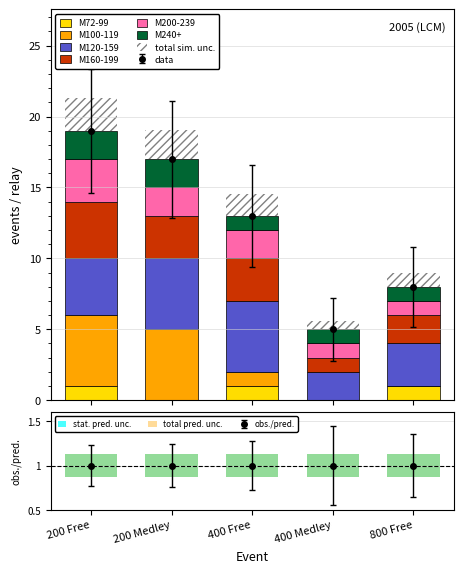

How many categories are shown in the chart?

5